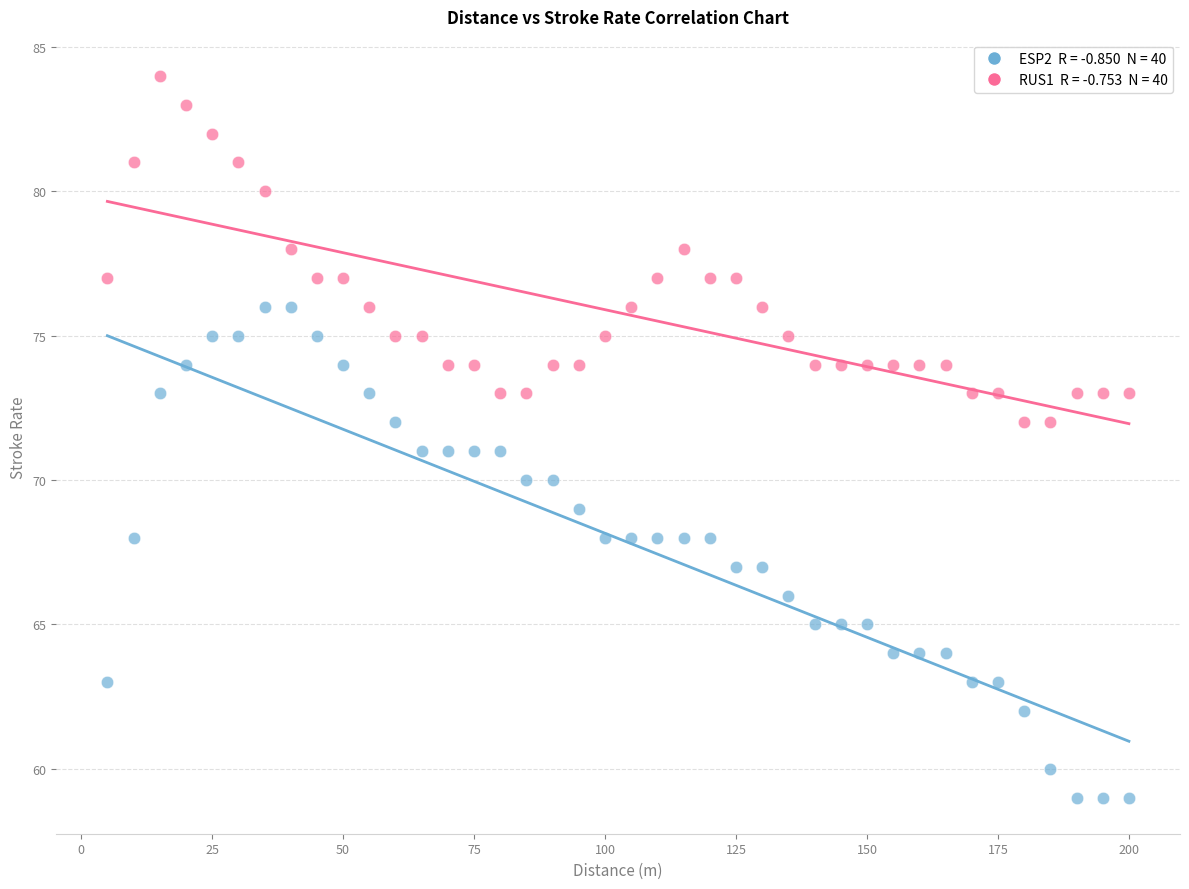

Across all data points, what is the range of X values (max minus min)?

195